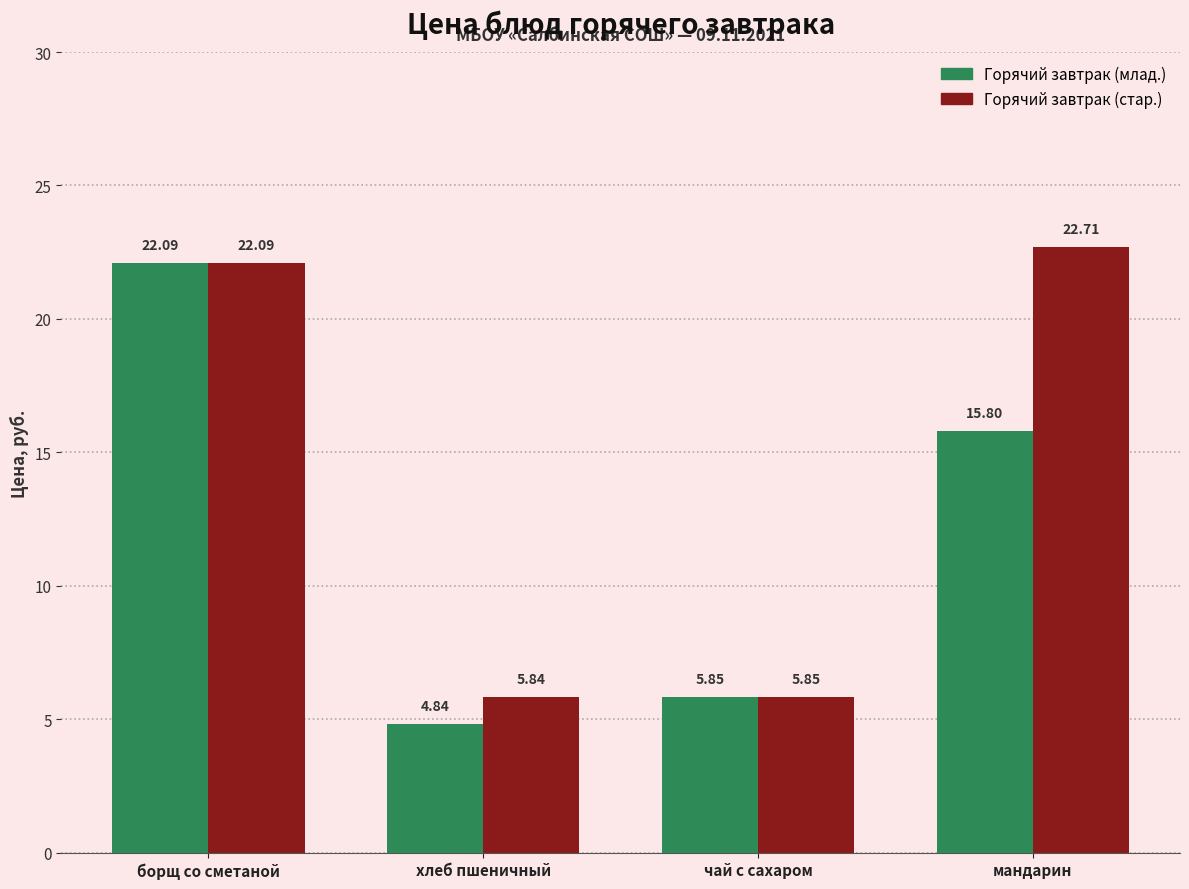

At which category is the sum across all series the highest?

борщ со сметаной